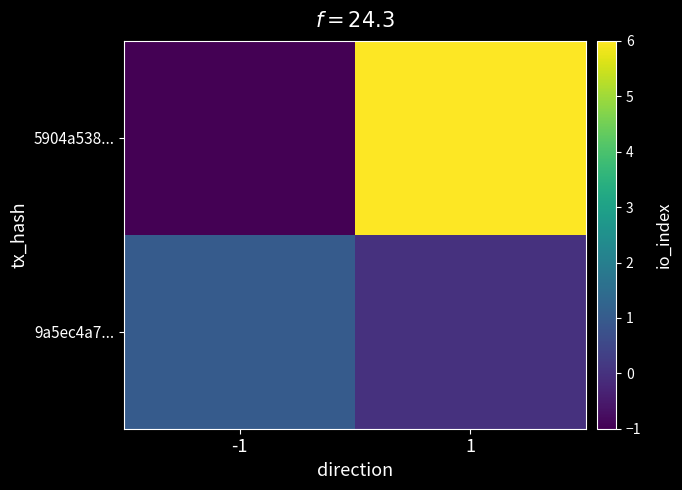

At which category is the sum across all series the highest?

1